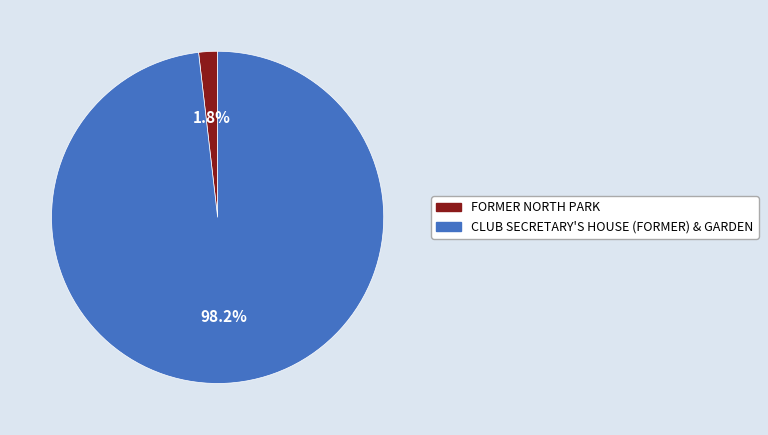

The CLUB SECRETARY'S HOUSE (FORMER) & GARDEN slice represents 98% of the pie. True or false?

True